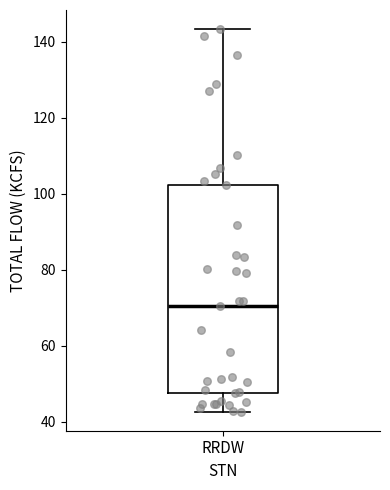

Read this box plot against the y-axis: the position of the median line, the range covered by the box, and the ends of both whiskers. The values are not printed on the chart, so give them approximately, as read against the axis.

median 70, box 48 to 102, whiskers 42 to 144